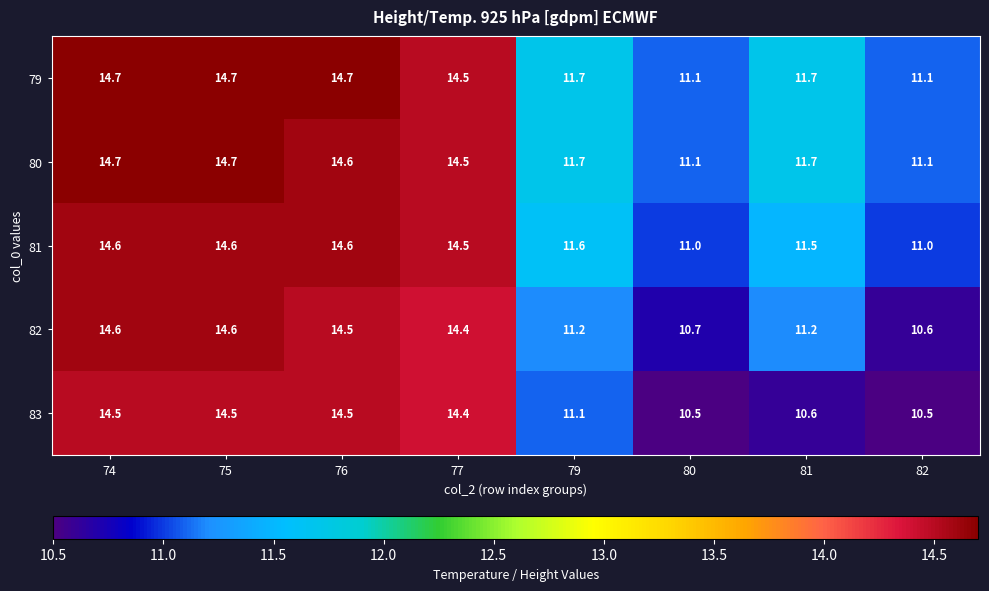

What is the highest value of the 81 series?

14.6